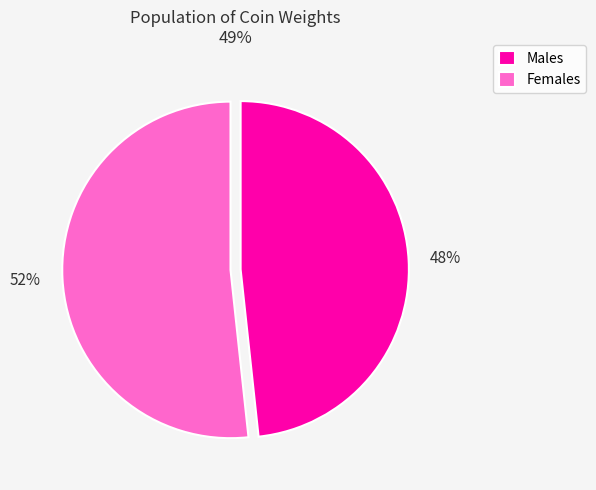

The Males slice represents 48% of the pie. True or false?

True